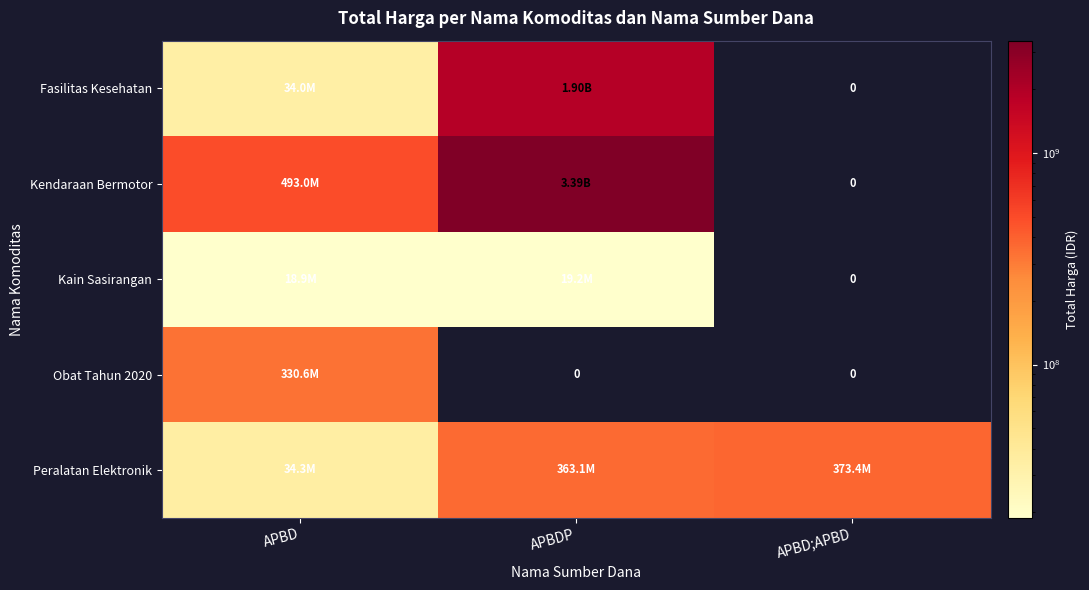

Which has a higher value, APBDP or APBD;APBD?

APBDP